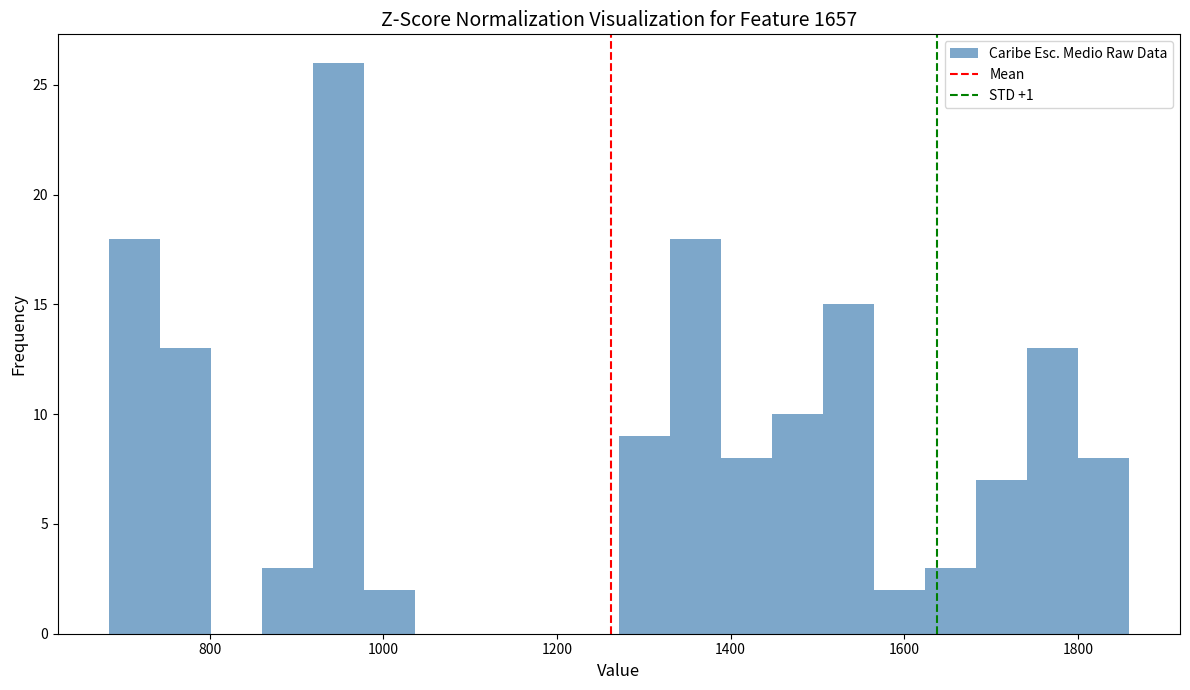

Around what value on the x-axis is the tallest bar? Give the approximate position of its centre, as read against the axis.

940